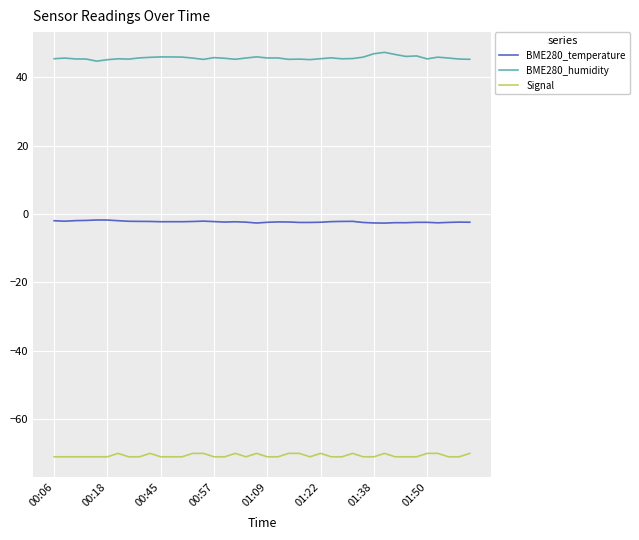

What is the minimum value shown in the chart?

-71.0